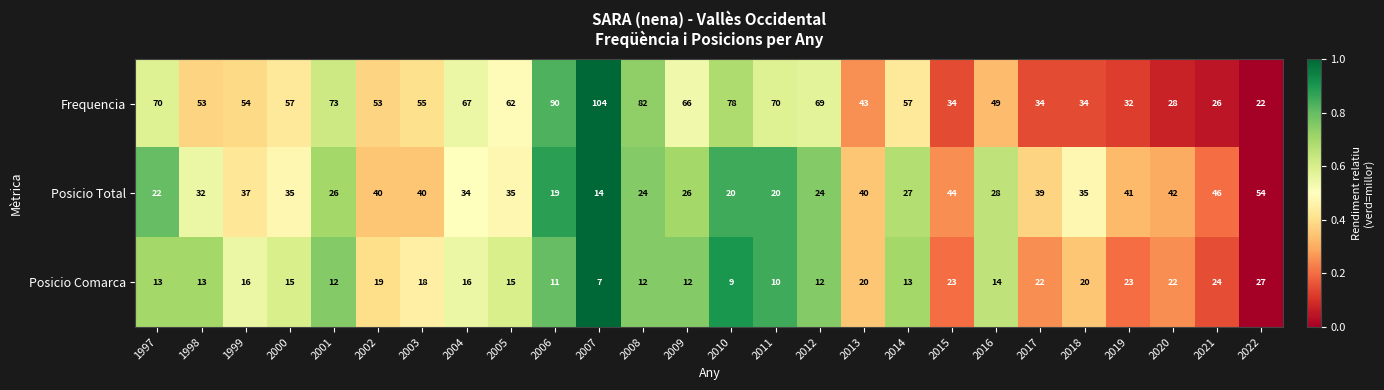

True or false: Frequencia has a value of 73 at 2013.

False